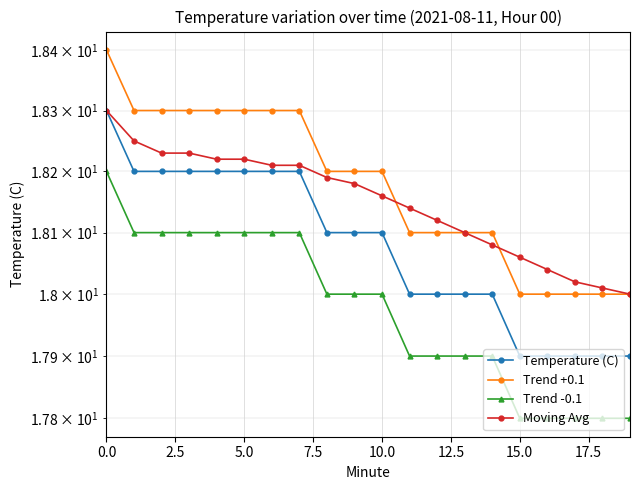

What is the difference between the maximum and minimum values in the Trend +0.1 series?

0.4